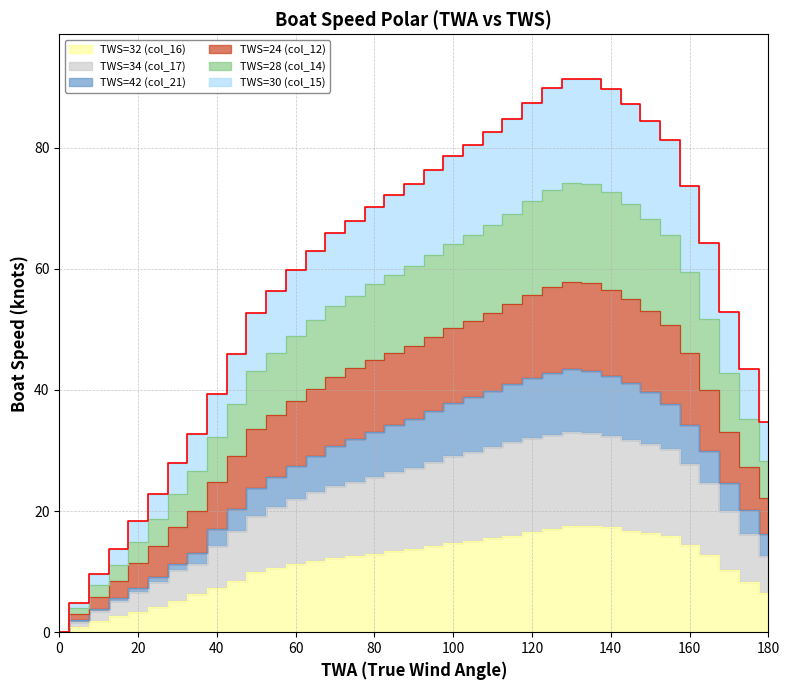

The TWS=30 (col_15) series shows 46.0 at 45. True or false?

True